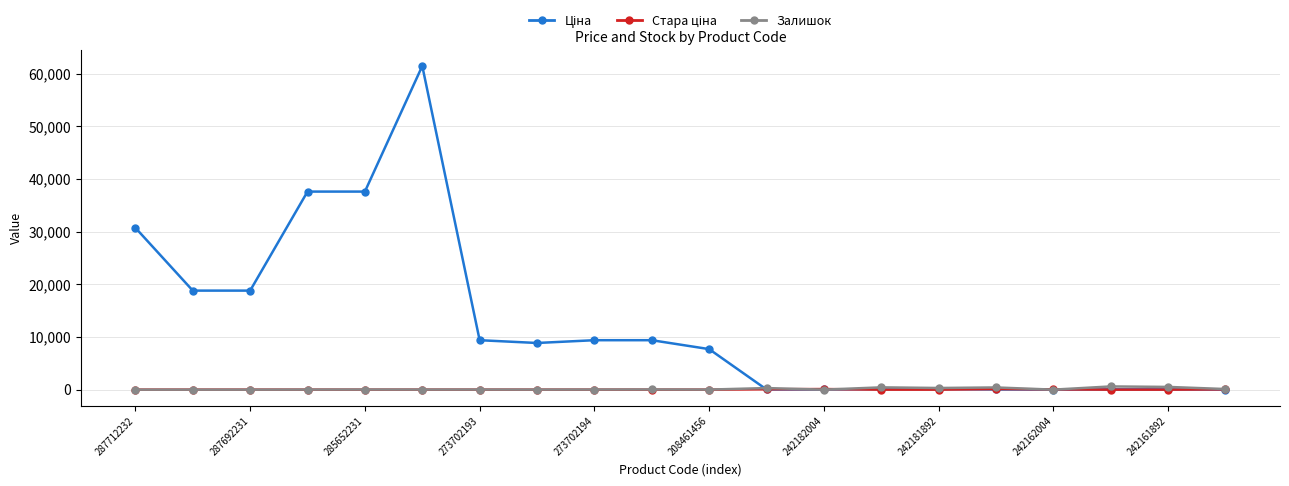

What is the value of the Залишок point at the 15th from the left?

313.0